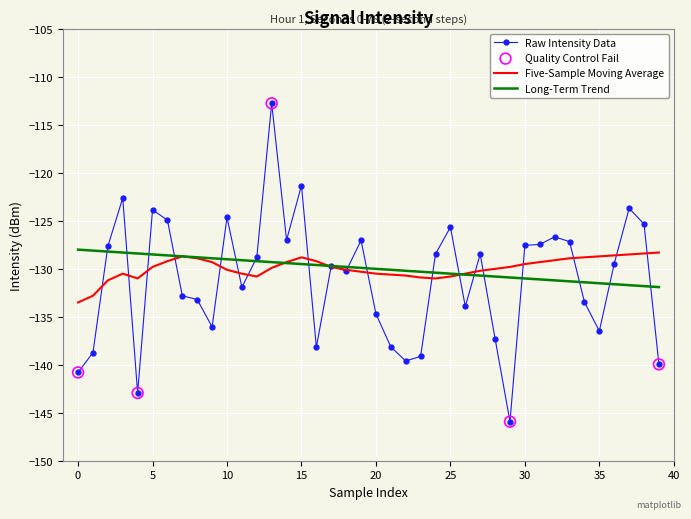

What is the maximum value for Long-Term Trend?

-128.0